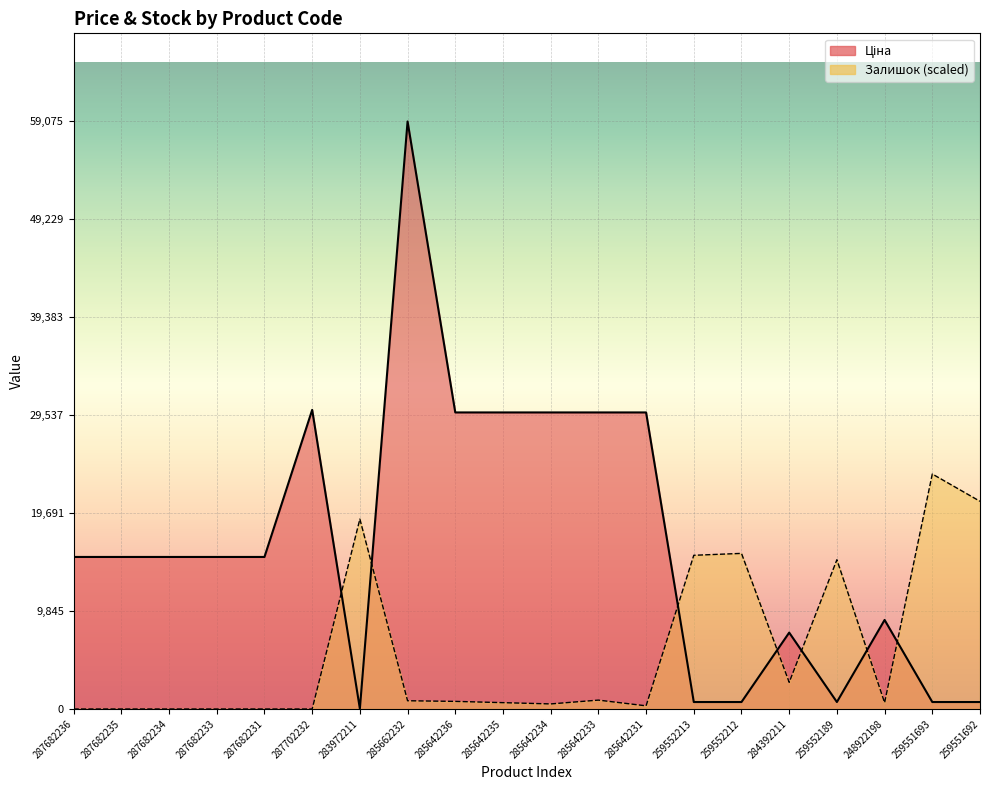

Is it true that Ціна equals 8955.1 at 248922198?

True